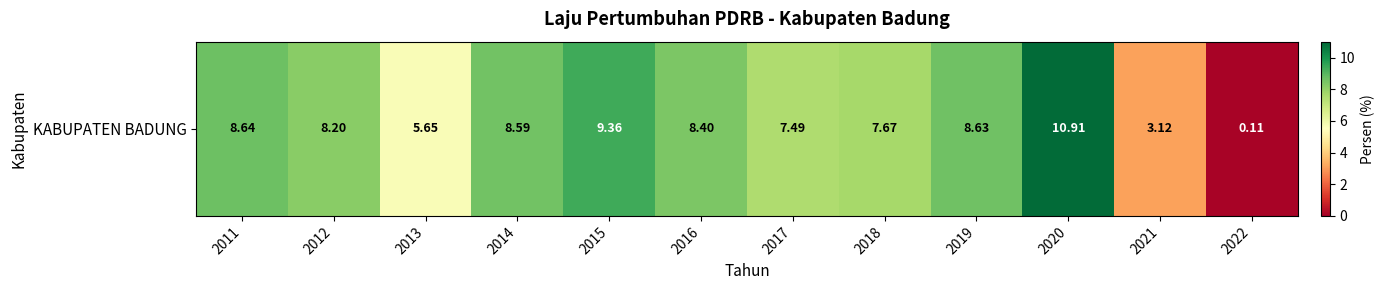

What is the difference between the values at 2013 and 2017?

1.8